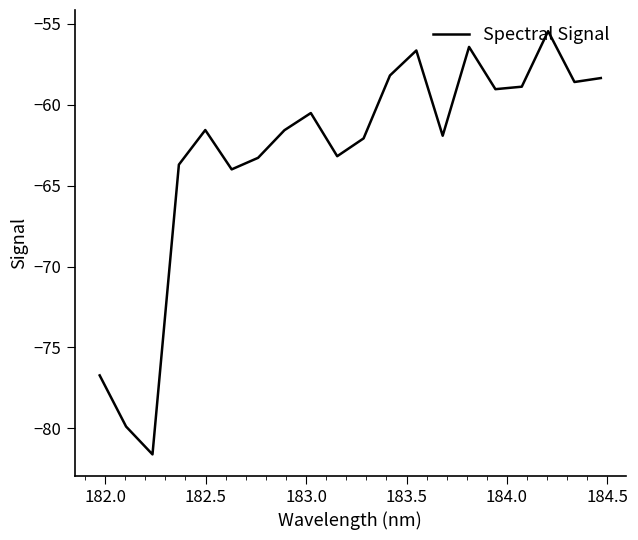

What is the minimum value shown in the chart?

-81.6